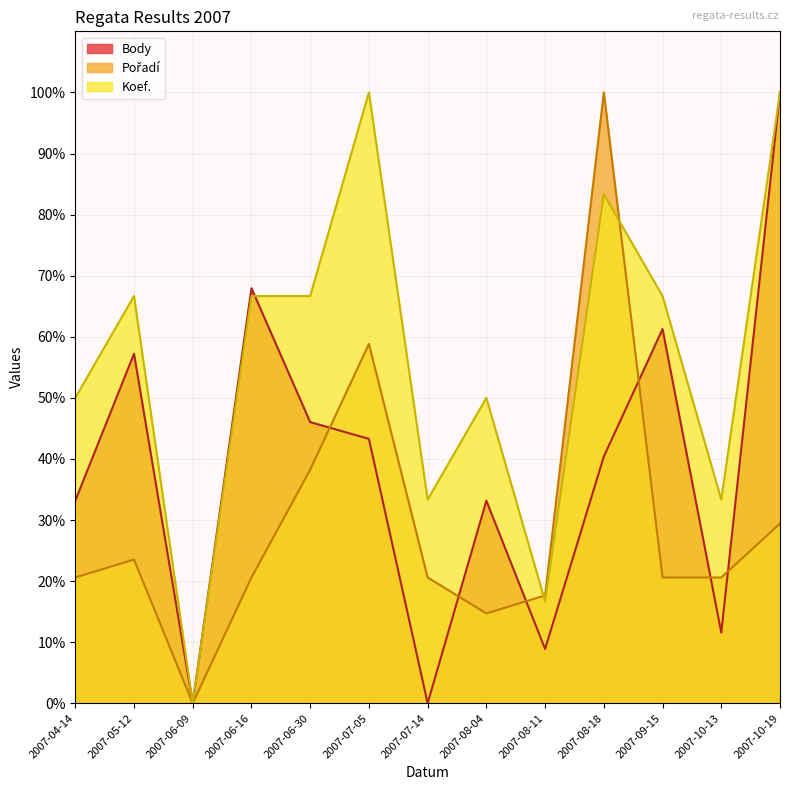

How many data points does each series have?

13